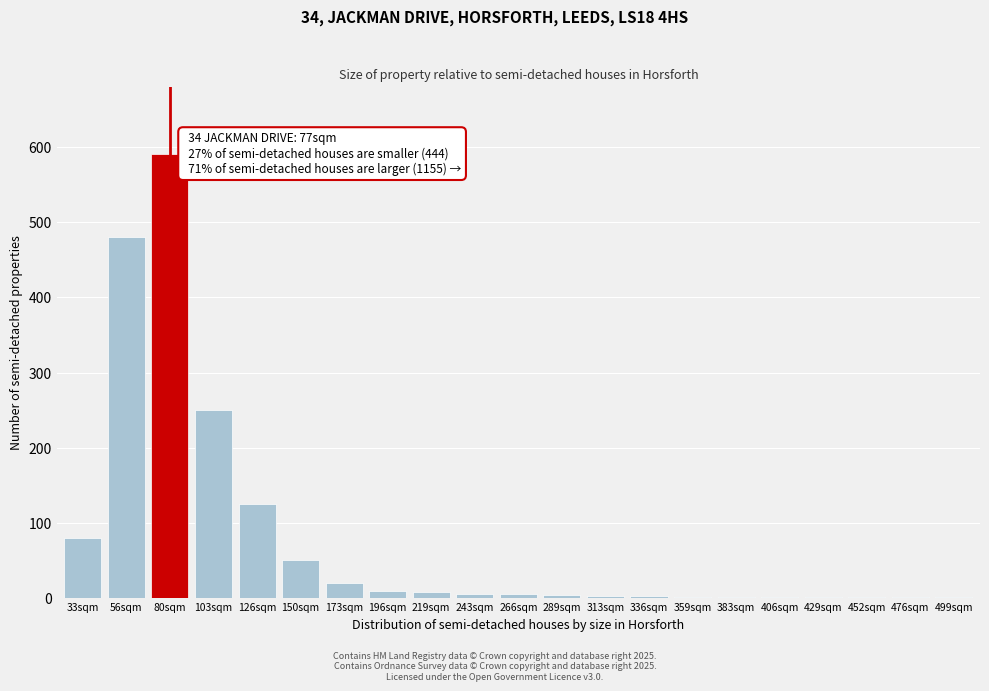

Which label corresponds to the largest value in the chart?

80sqm